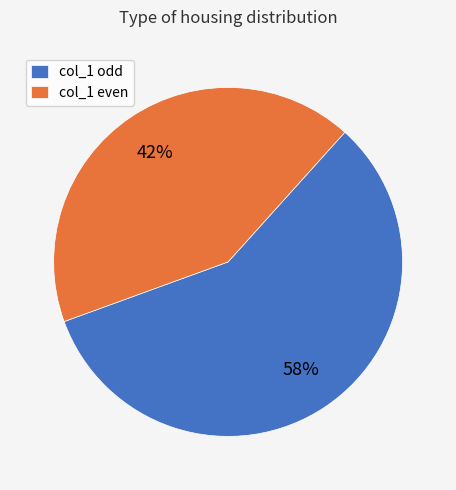

What is the majority slice?

col_1 odd